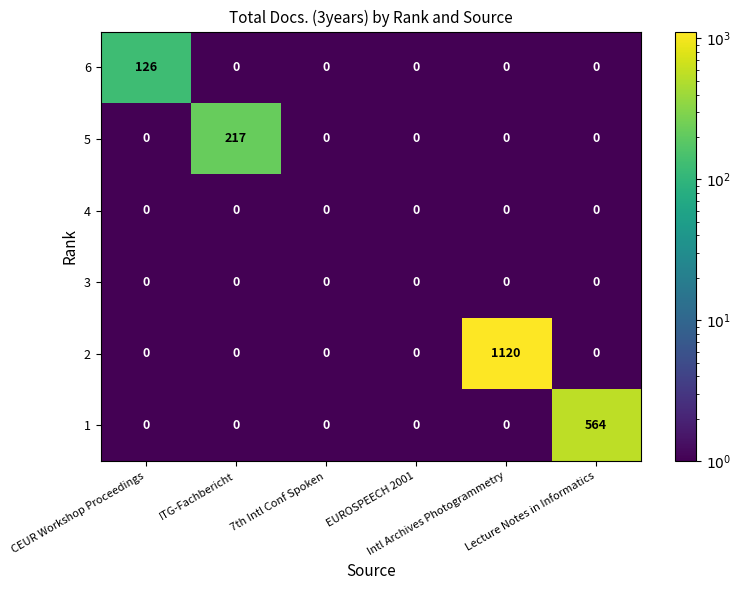

What is the greatest value displayed?

1120